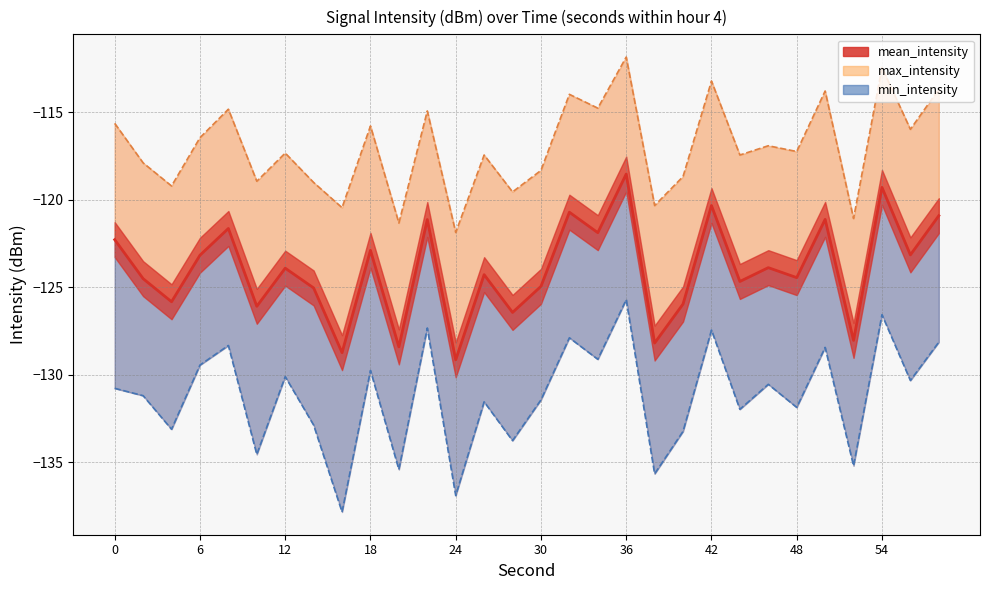

Is it true that min_intensity equals -135.7 at 38?

True